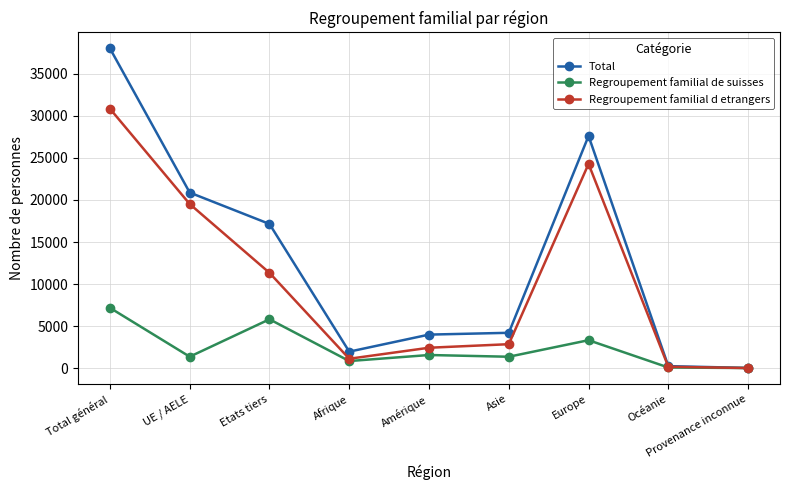

Which series has the largest total across all categories?

Total